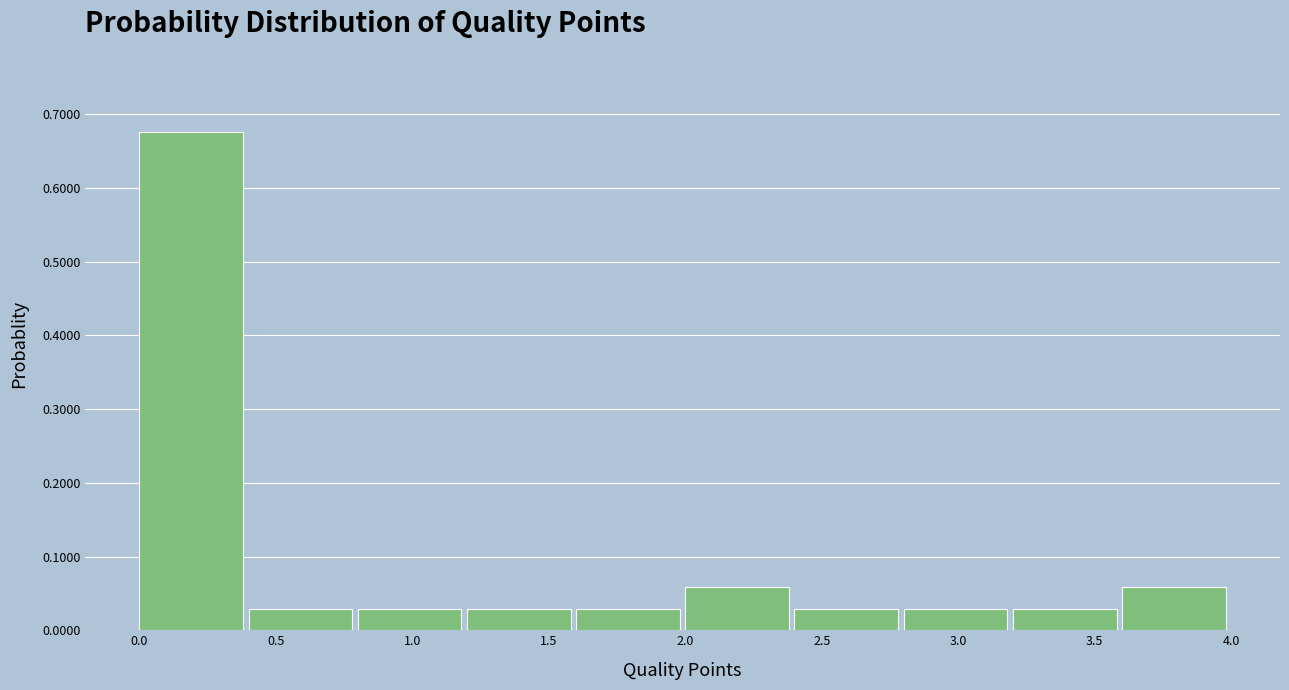

Which range on the x-axis has the tallest bar?

0.0 to 0.4